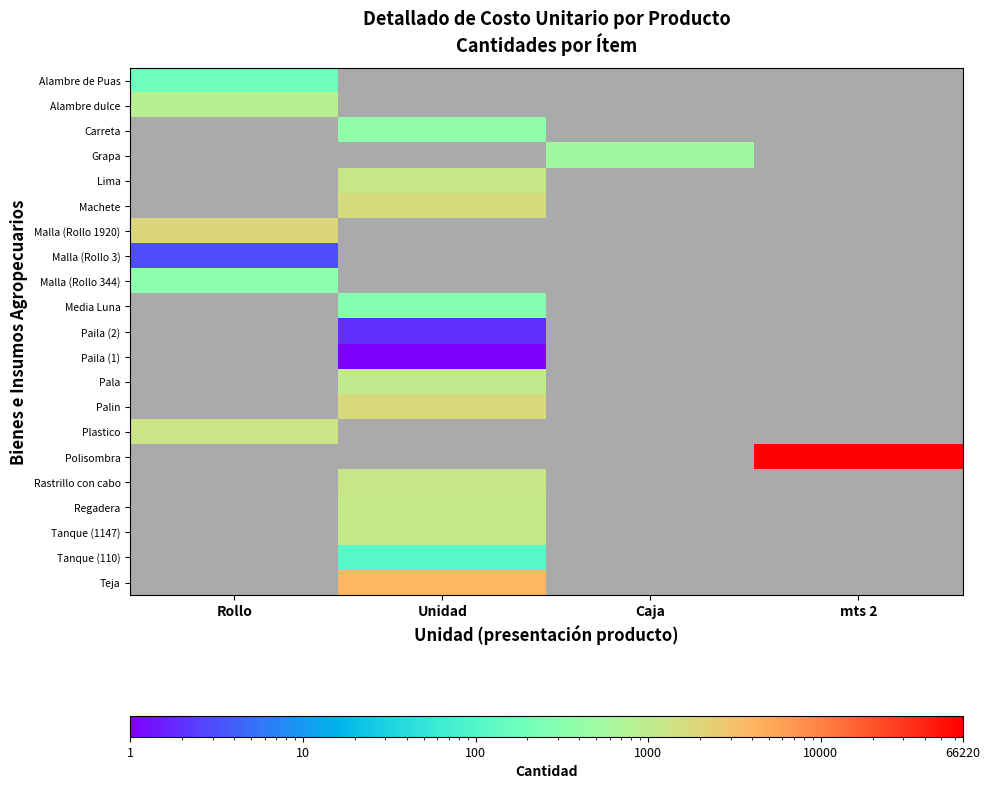

What is the difference between the highest and lowest values at Rollo?

1917.0